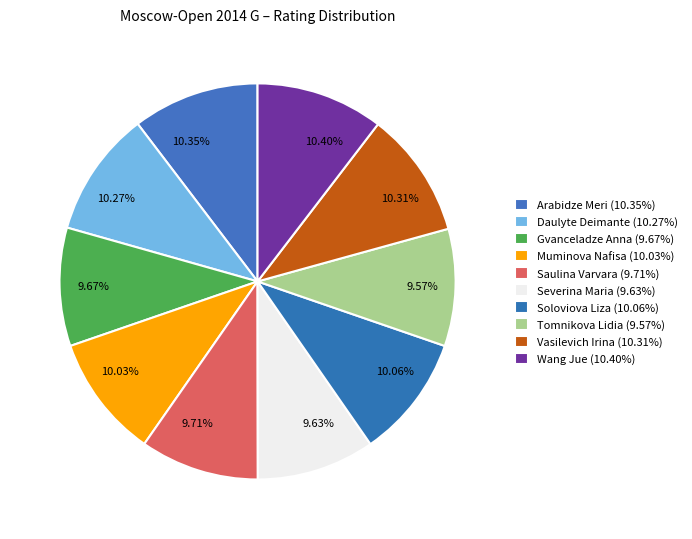

Is Saulina Varvara the majority of the pie?

No